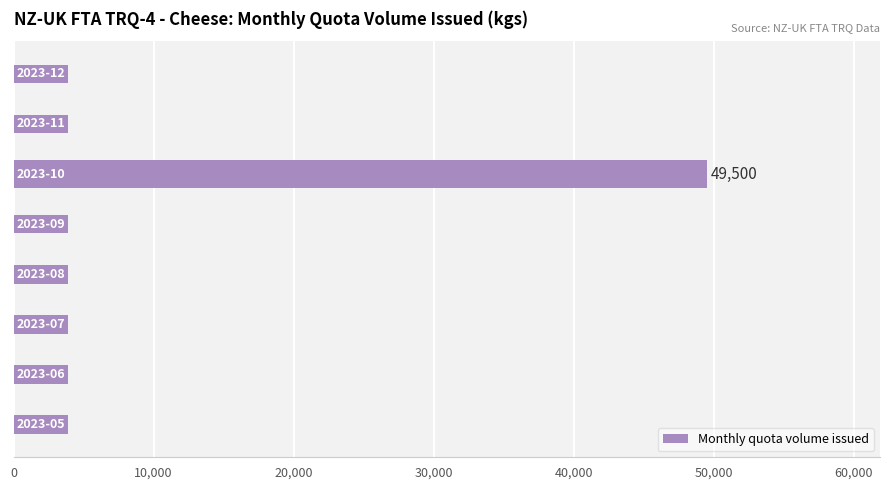

Count the number of values greater than 0.

1